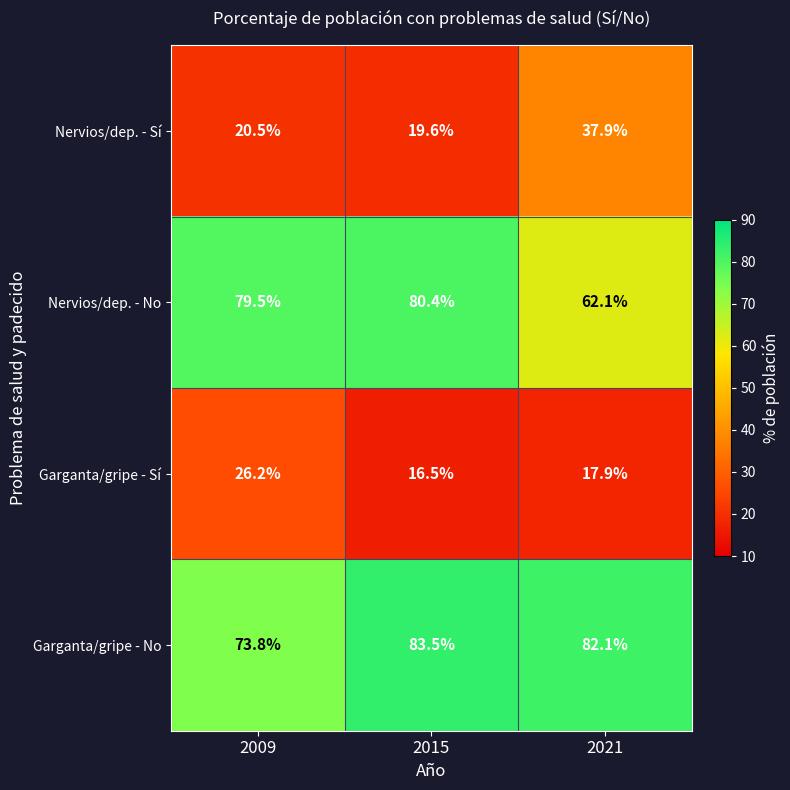

What is the average value of the Nervios/dep. - No series?

74.0